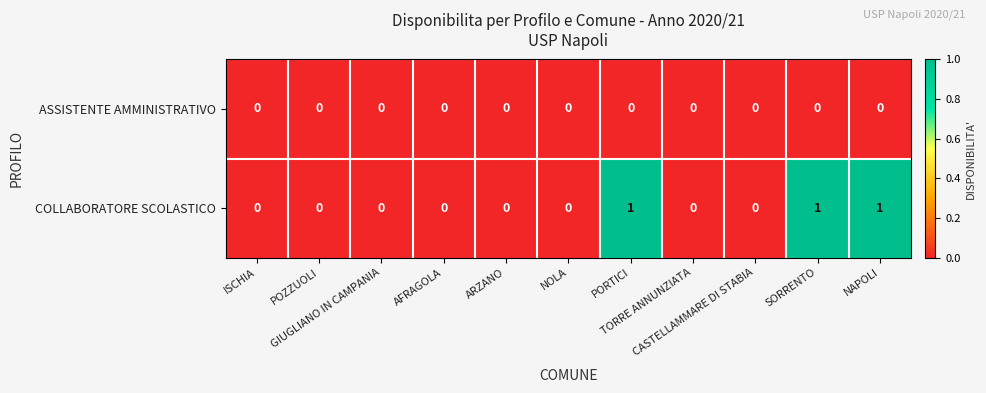

How many COLLABORATORE SCOLASTICO values are between 0 and 1?

11